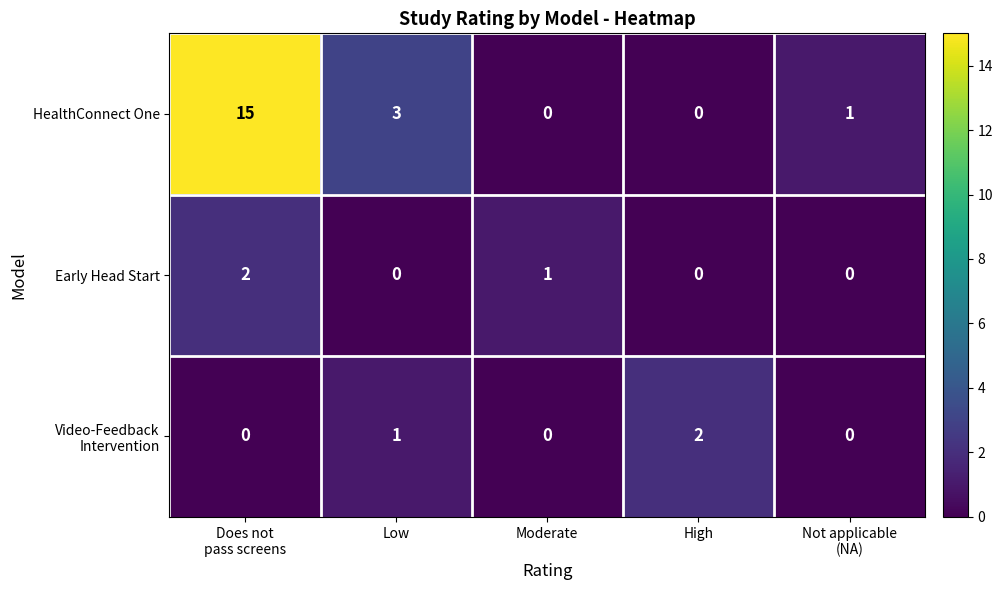

Is it true that Early Head Start equals 0 at Moderate?

False